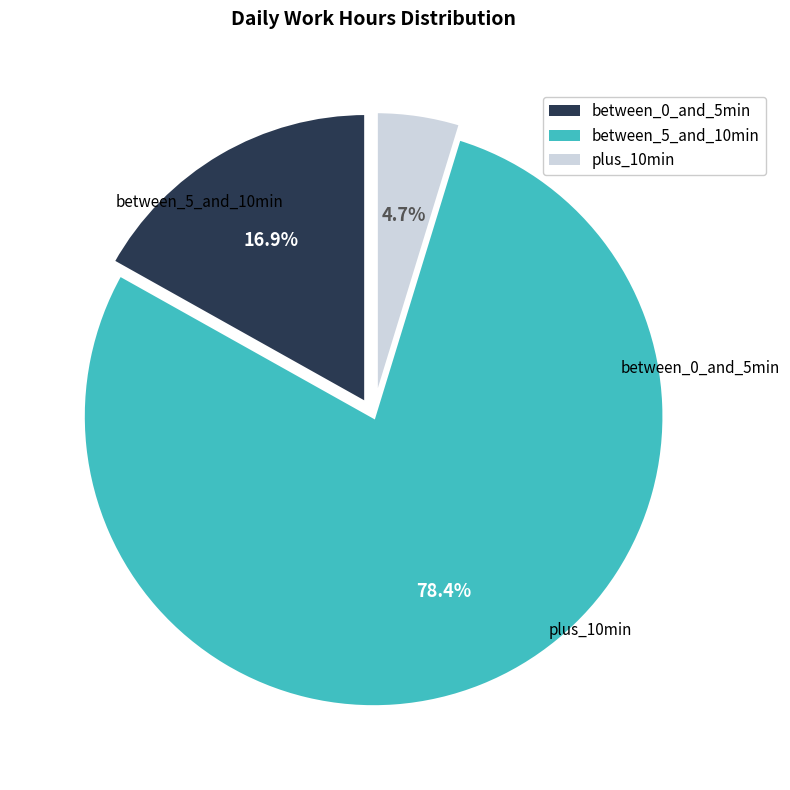

Is there a majority slice in this chart?

Yes